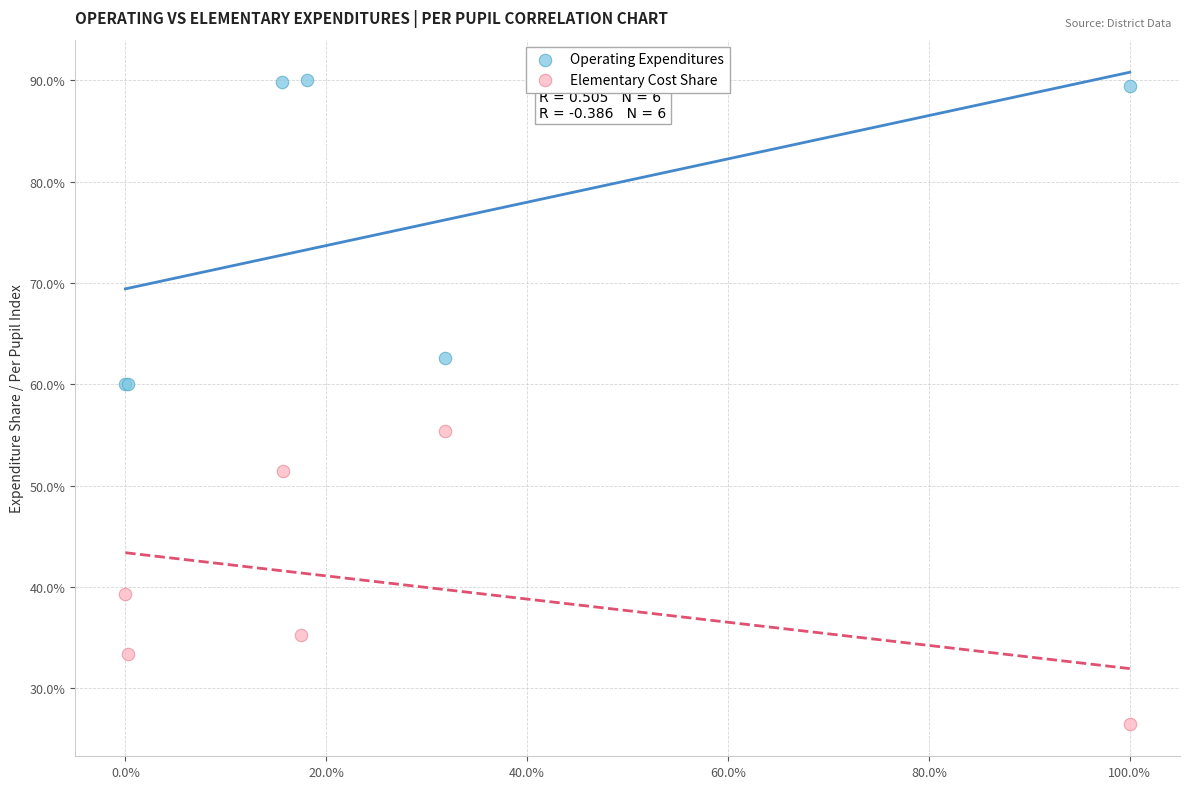

Which series contains the lowest Y value?

Elementary Cost Share